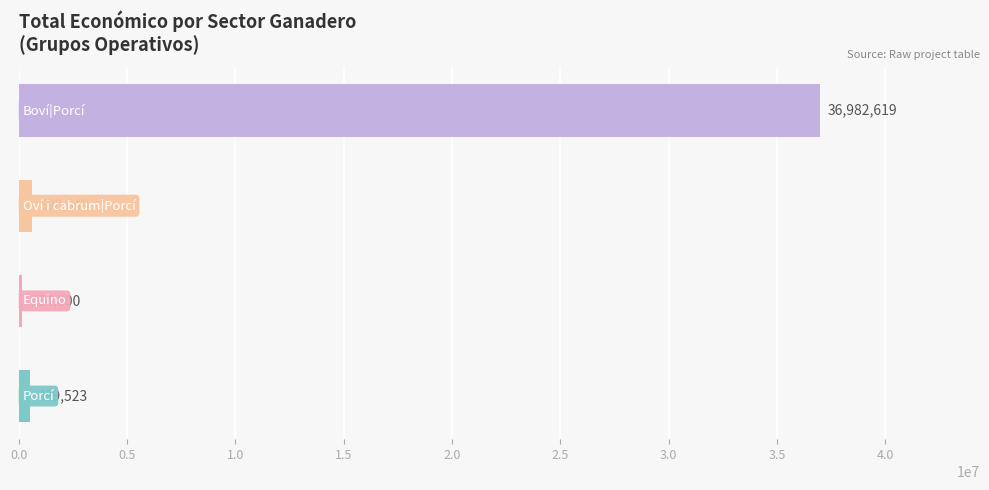

How many bars are there in total?

4